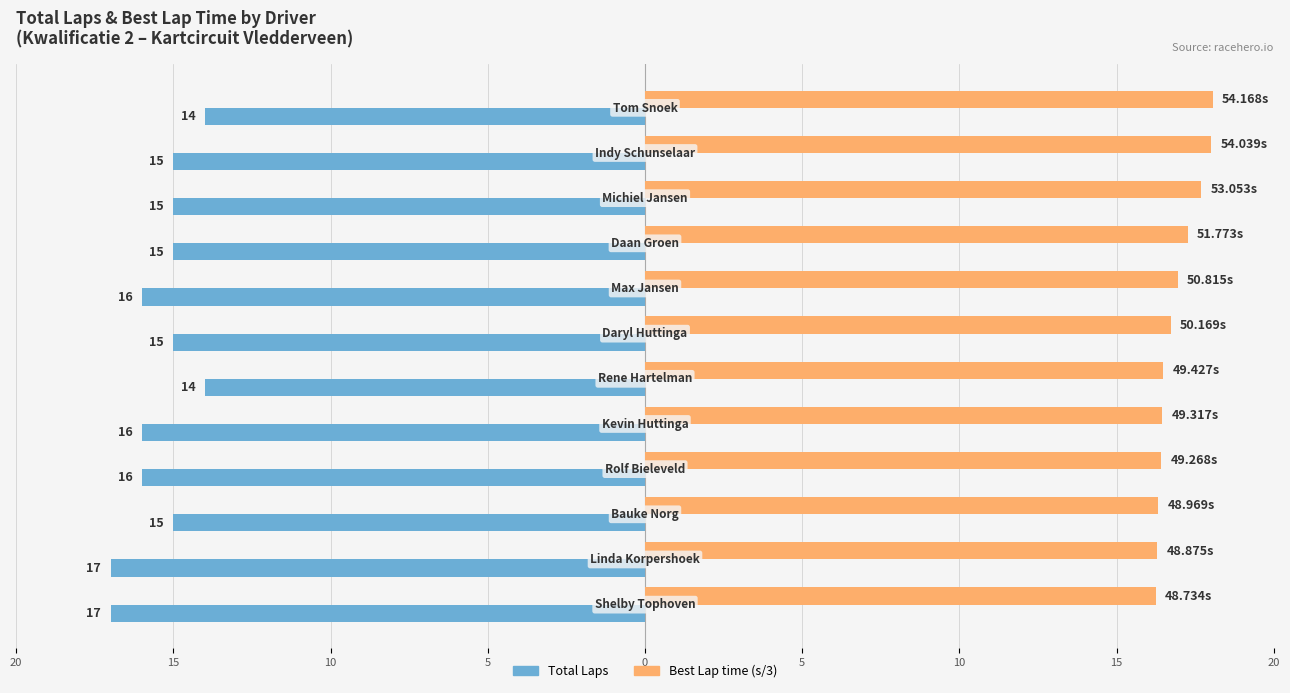

Which series has the largest range (max minus min)?

Total Laps